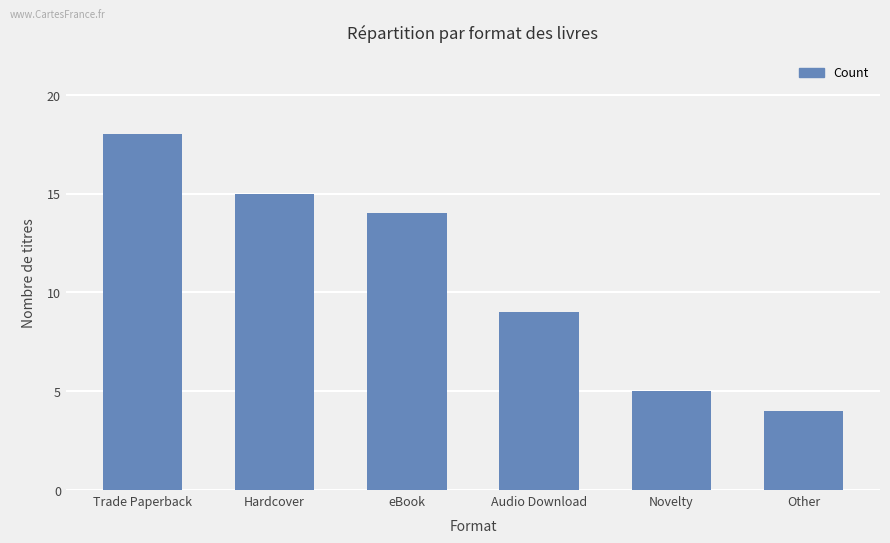

What is the difference between the values at Other and Trade Paperback?

14